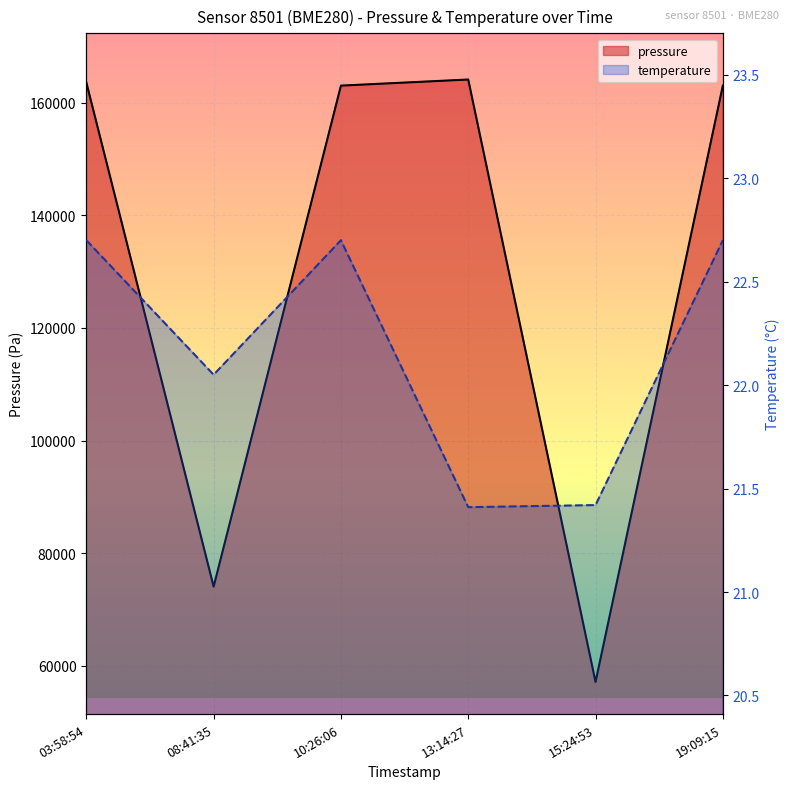

Rank the series by their maximum value, from lowest to highest.

temperature, pressure